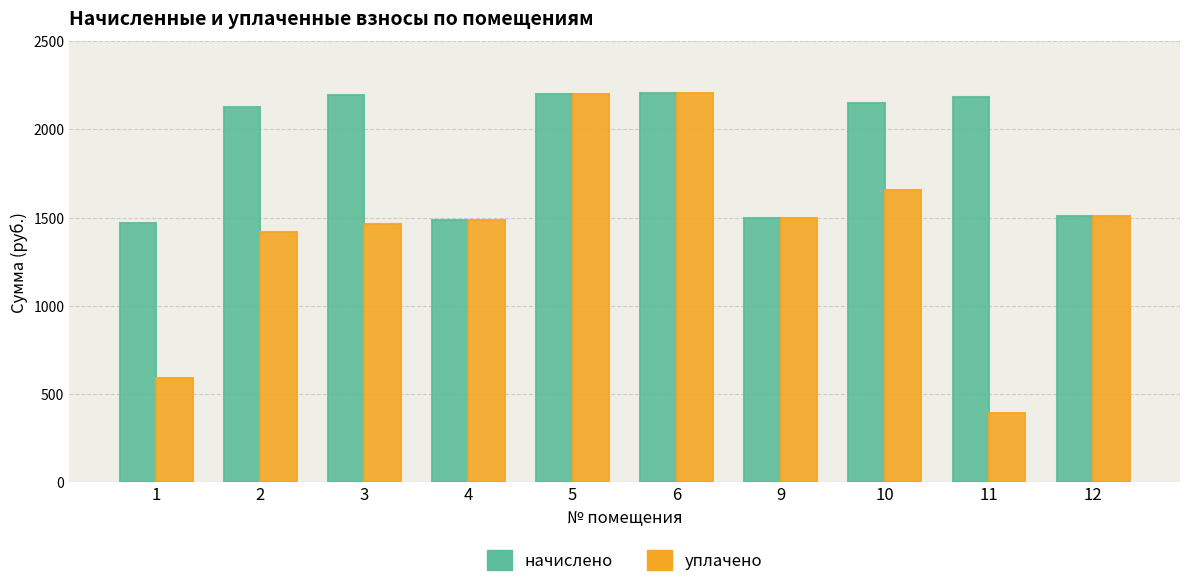

At which label does уплачено reach its minimum?

11